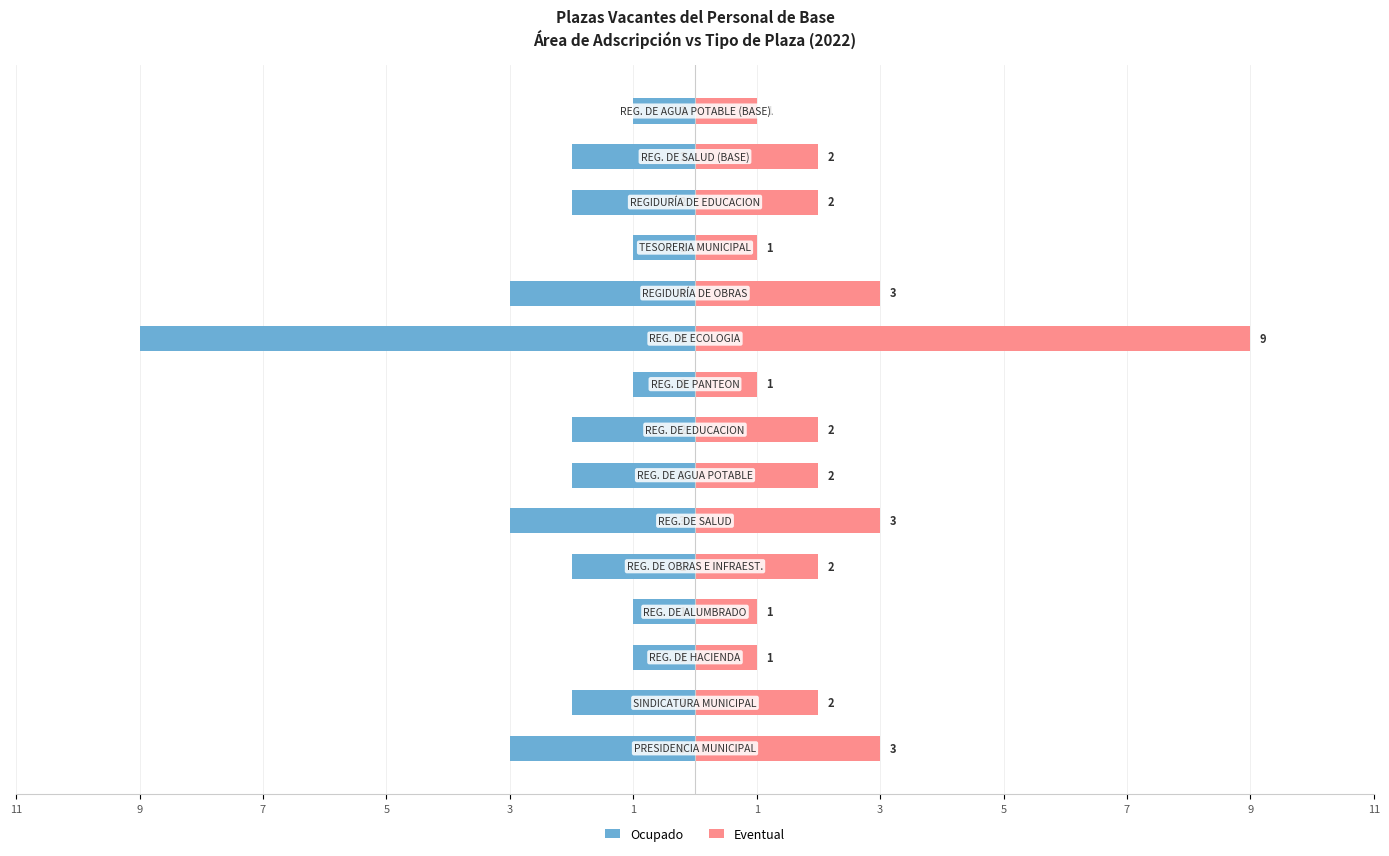

Between 1 and 7, which is larger?

1